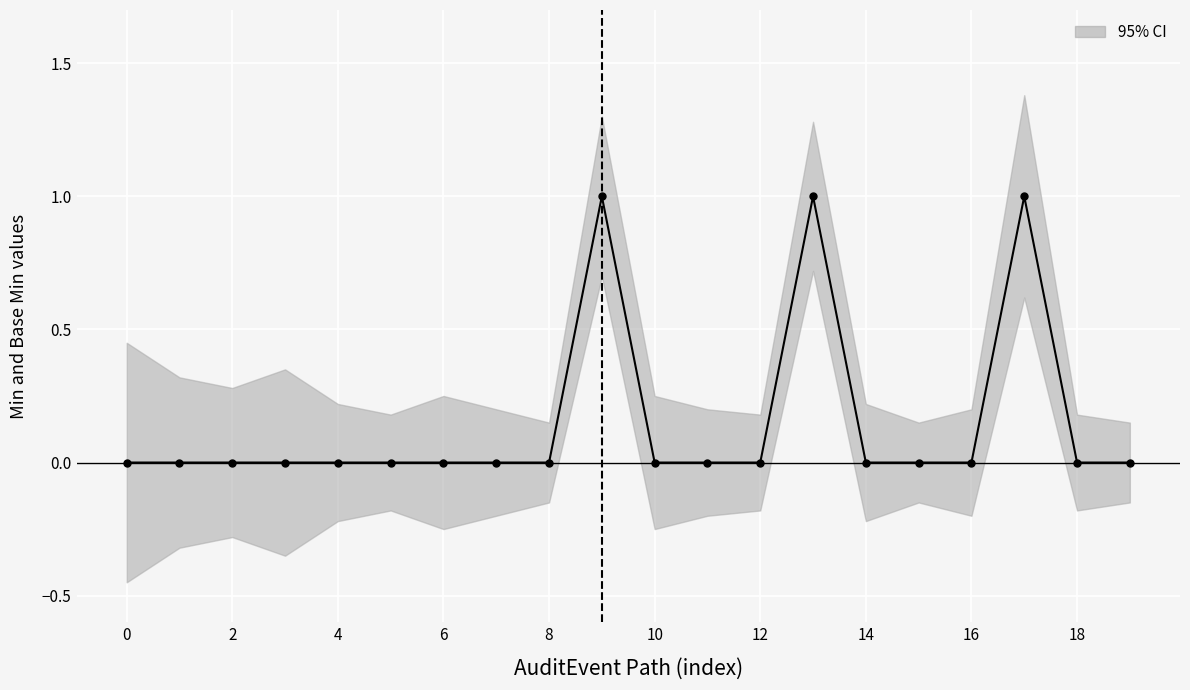

Reading left to right, list all the values displayed in this chart.

0	0	0	0	0	0	0	0	0	1	0	0	0	1	0	0	0	1	0	0